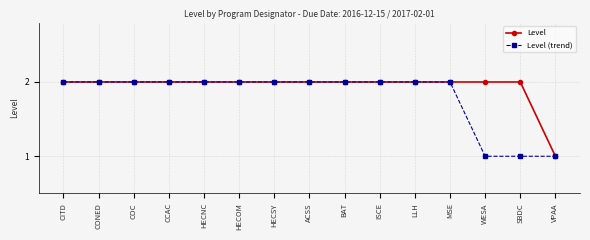

True or false: Level (trend) has a value of 3 at BAT.

False